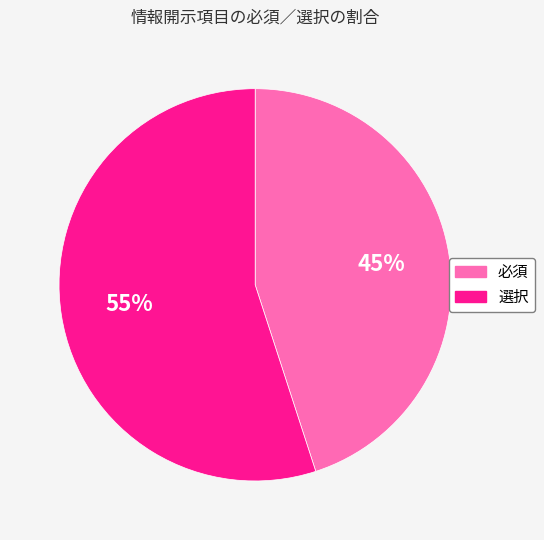

Approximately how many times larger is the value at 選択 compared to 必須?

1.2